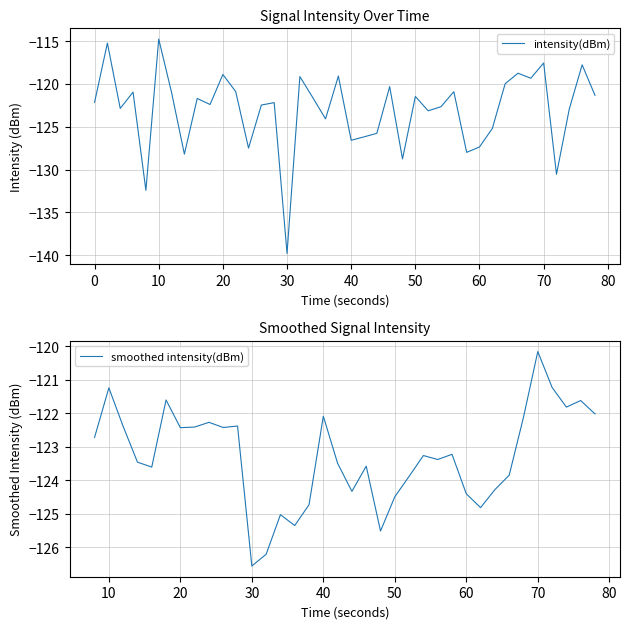

What is the minimum value for intensity(dBm)?

-139.8